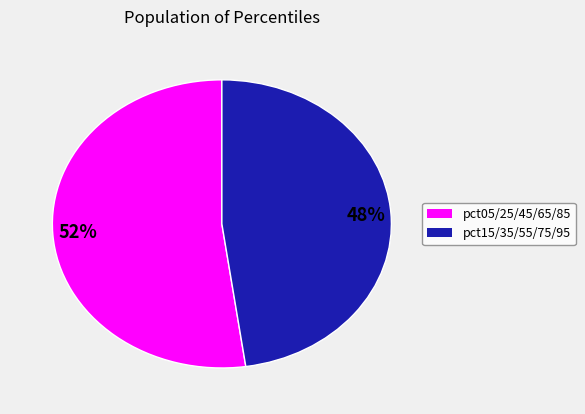

Does any single category account for the majority?

Yes